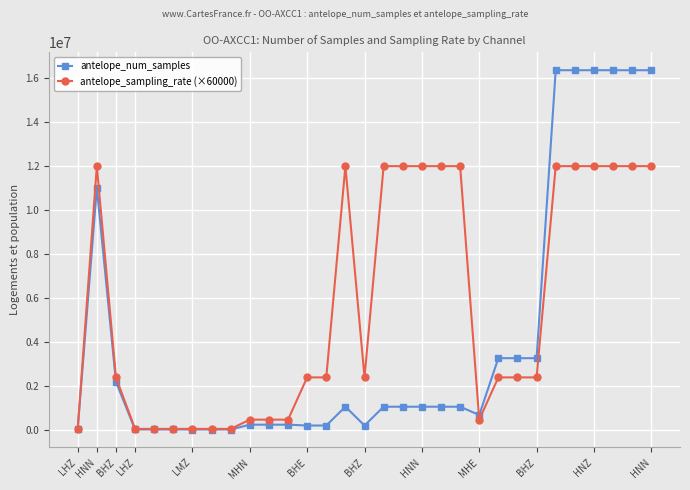

How many categories are shown in the chart?

31